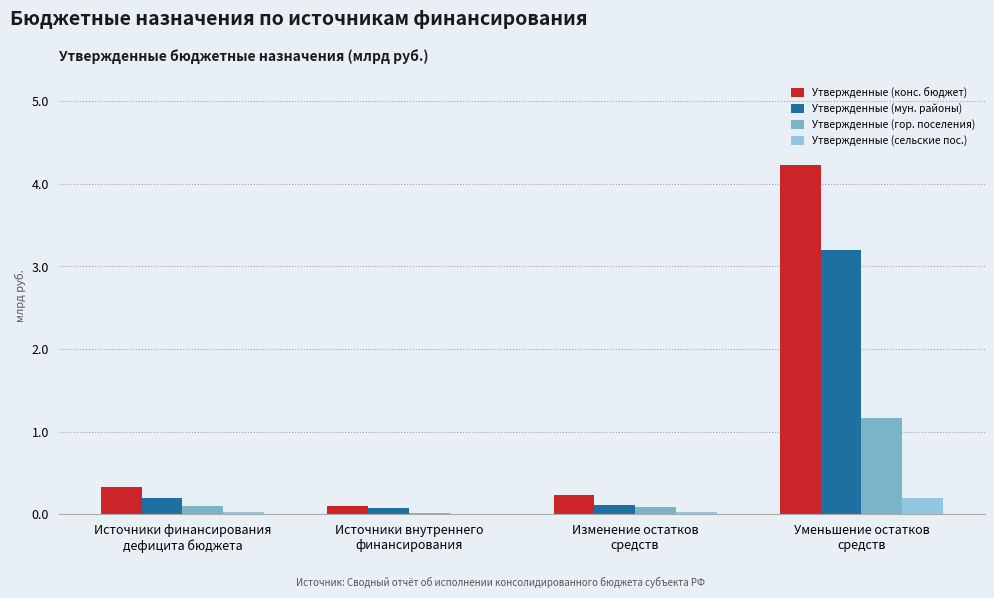

At which category is the sum across all series the highest?

Уменьшение остатков
средств